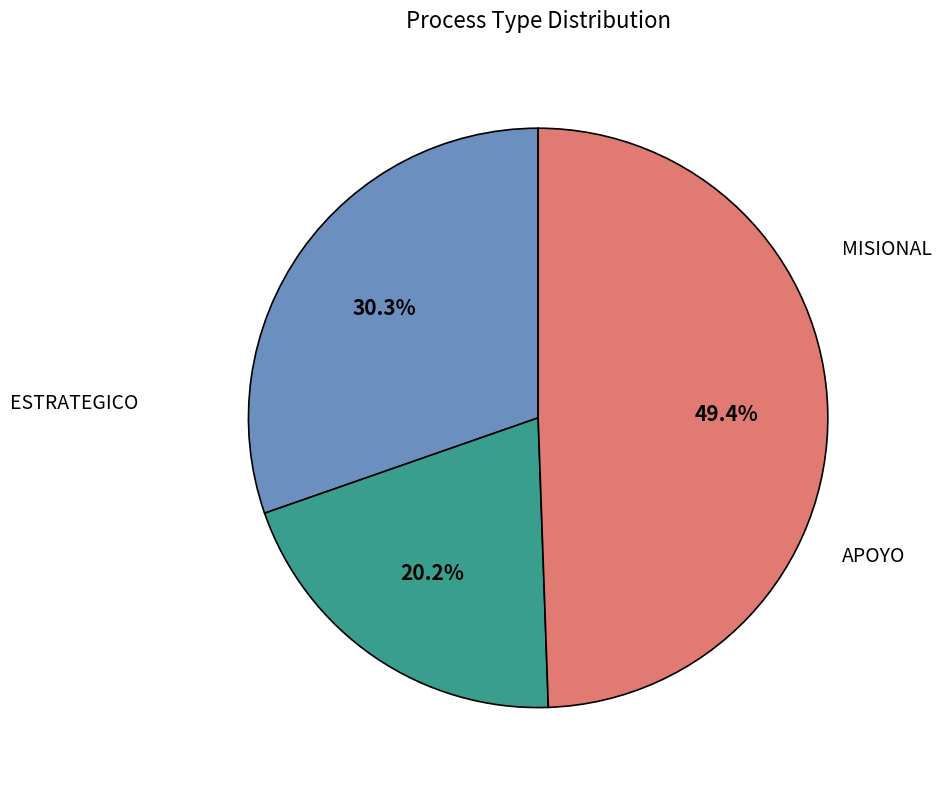

What is the ratio of the value at ESTRATEGICO to the value at APOYO?

0.6